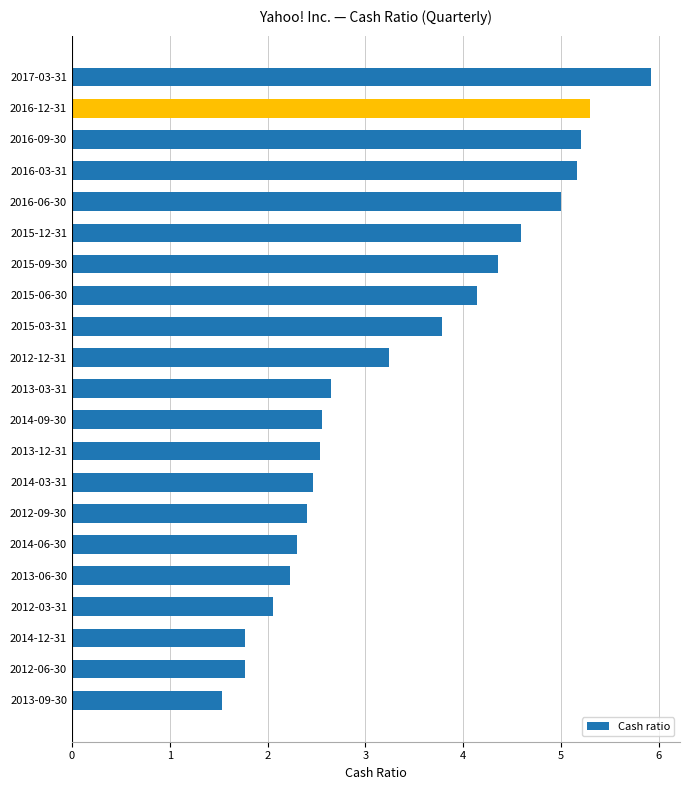

How many distinct data groups are displayed?

1